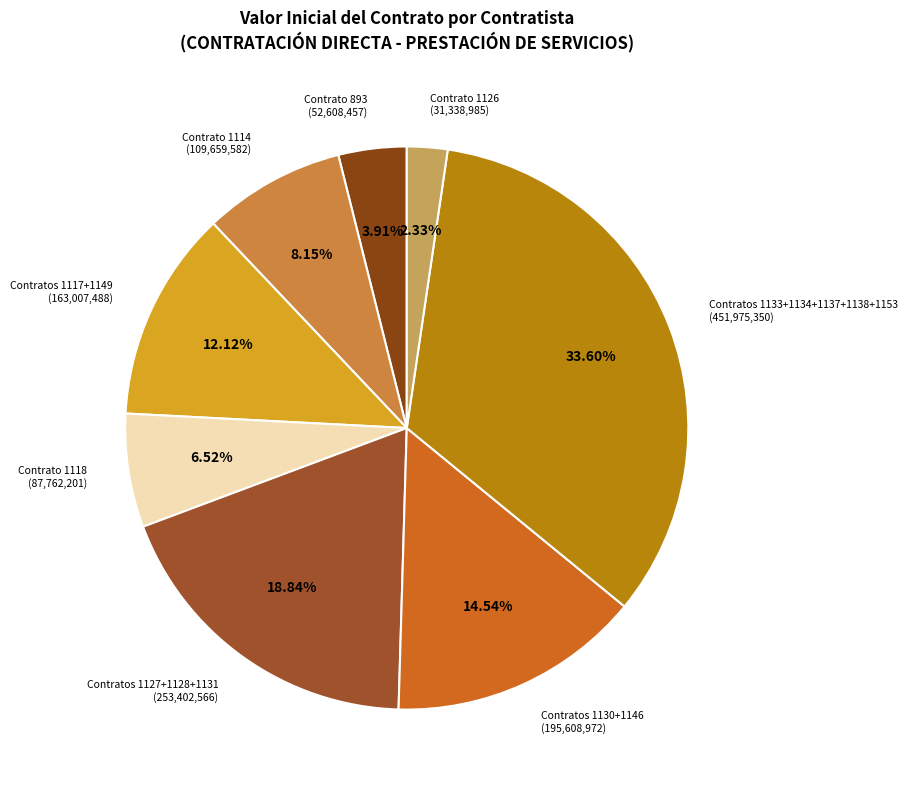

What is the largest slice in the pie chart?

Contratos 1133+1134+1137+1138+1153 (451,975,350)